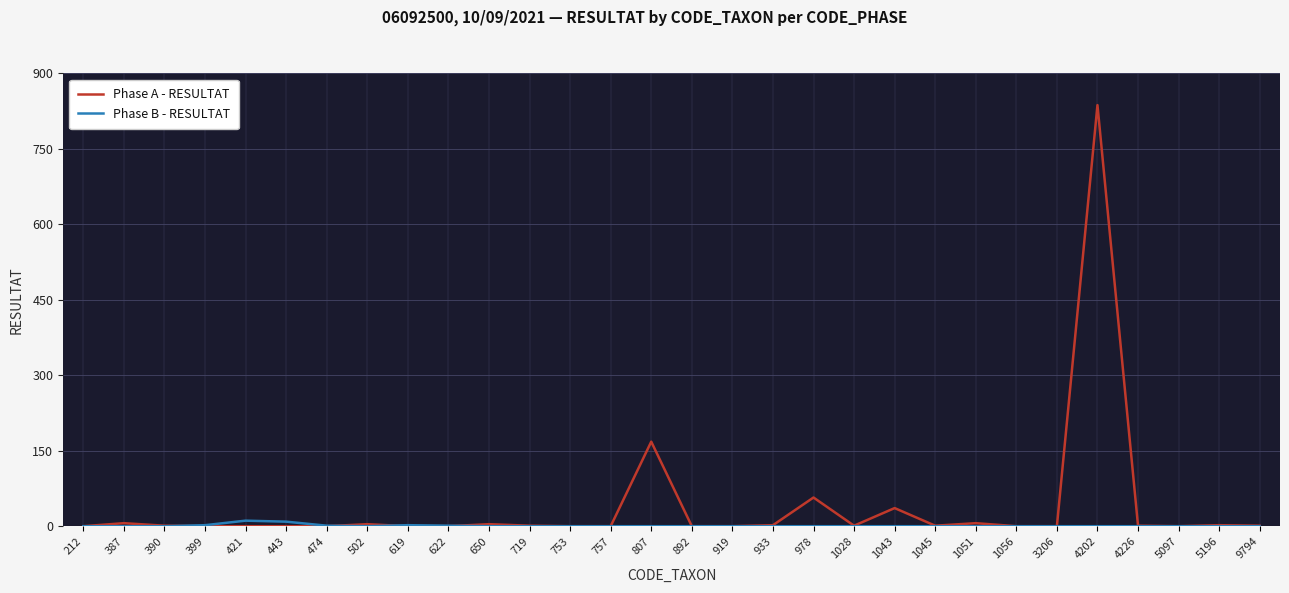

Which label corresponds to the largest value in the chart?

4202